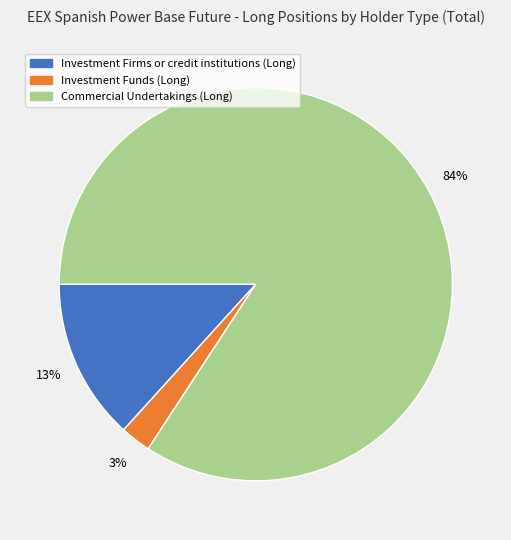

What percentage is the Investment Funds (Long) slice, to the nearest percent?

3%